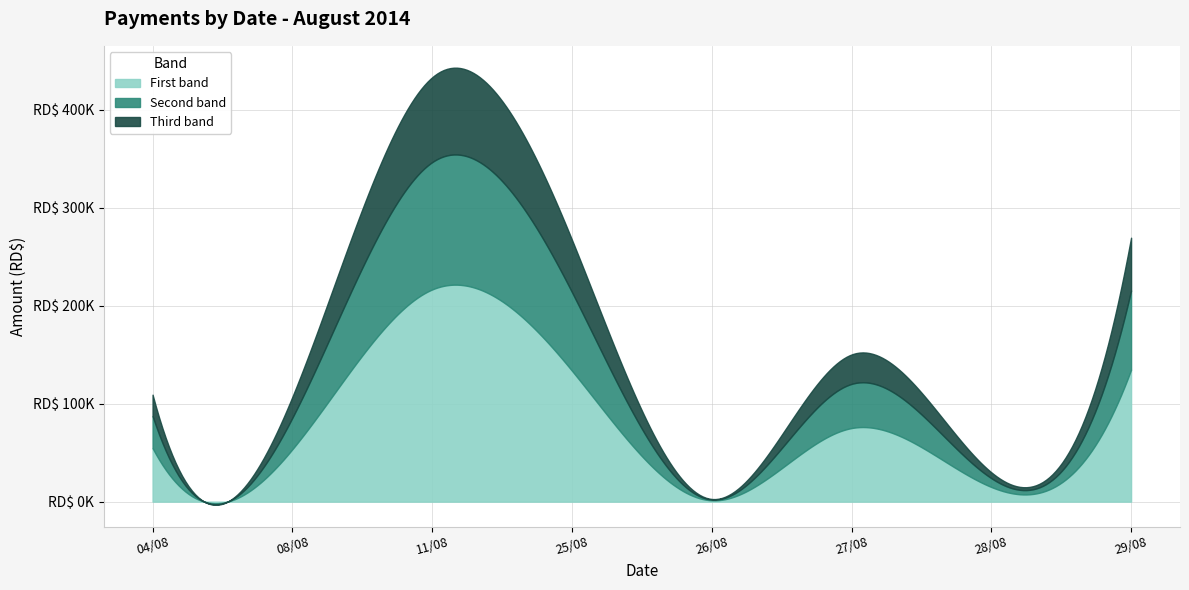

What is the ratio of the value at 29/08 to the value at 25/08?

7.1